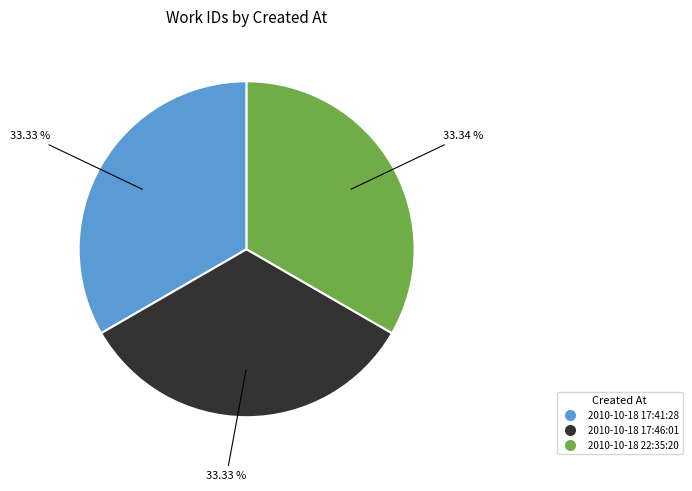

What is the total percentage of 2010-10-18 22:35:20 and 2010-10-18 17:46:01?

66.7%